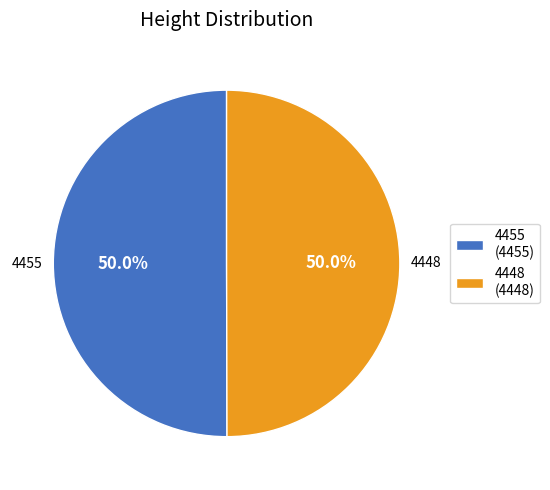

Is the sum of 4455 and 4448 greater than half?

Yes